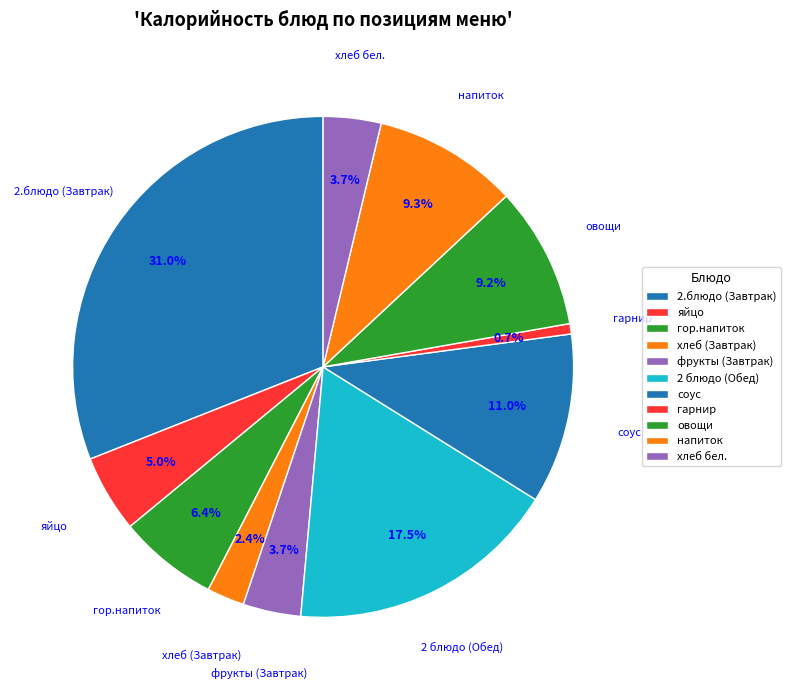

To the nearest percent, what portion does фрукты (Завтрак) represent?

4%